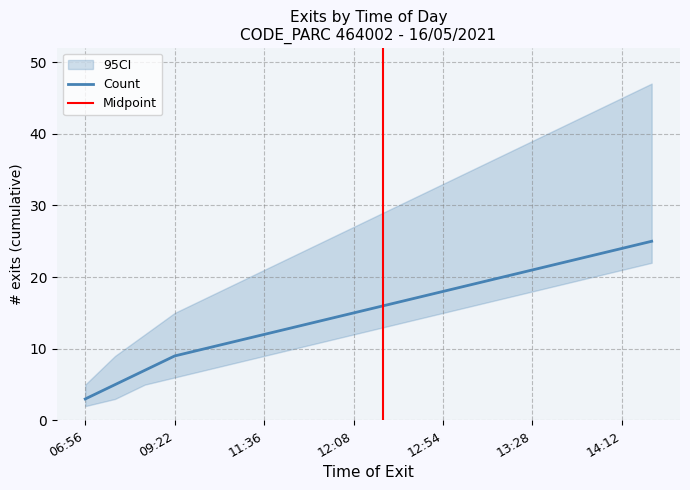

At which label does CI_upper first exceed 29?

12:39